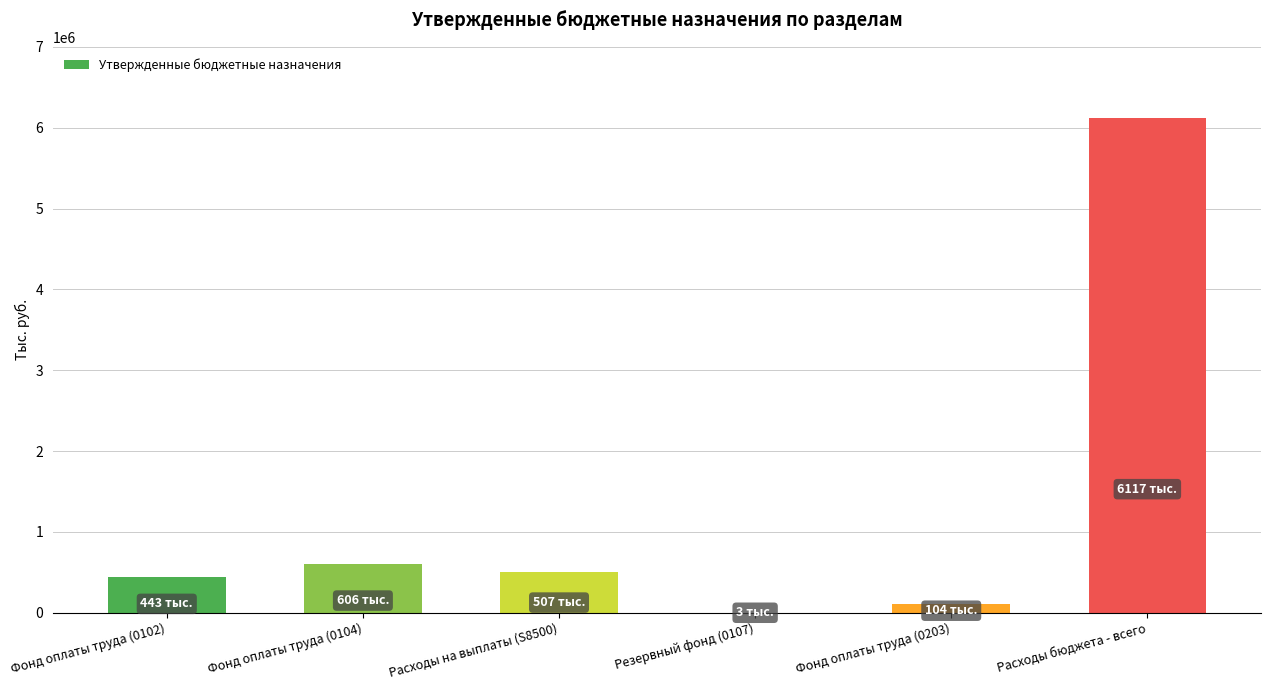

At which category does the chart reach its peak across all series?

Расходы бюджета - всего